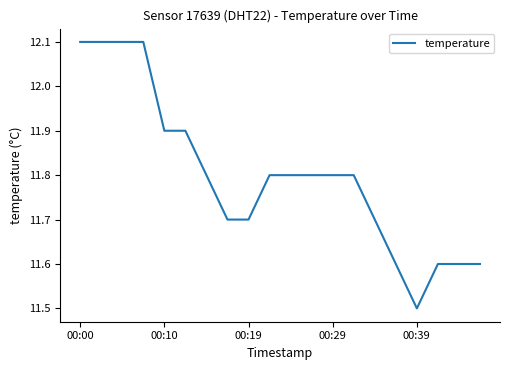

What is the minimum value shown in the chart?

11.5